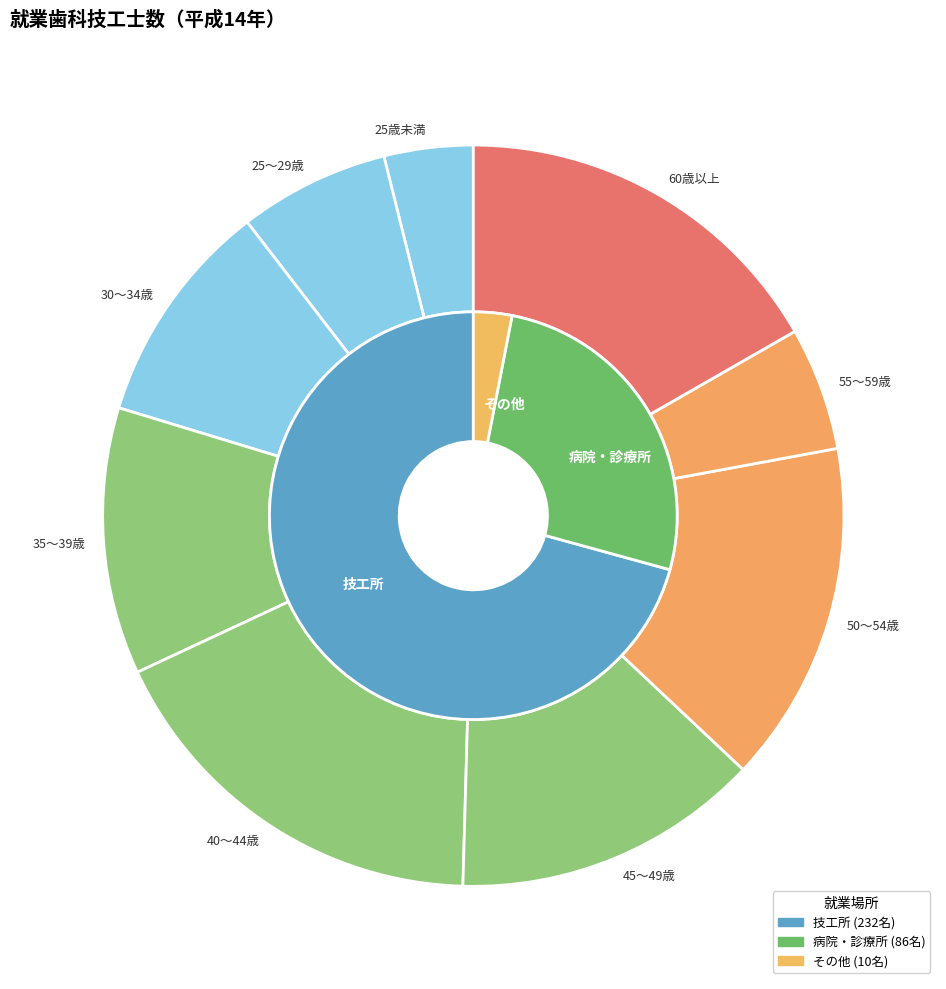

To the nearest percent, what is the difference between the largest and smallest slice percentages?

14%